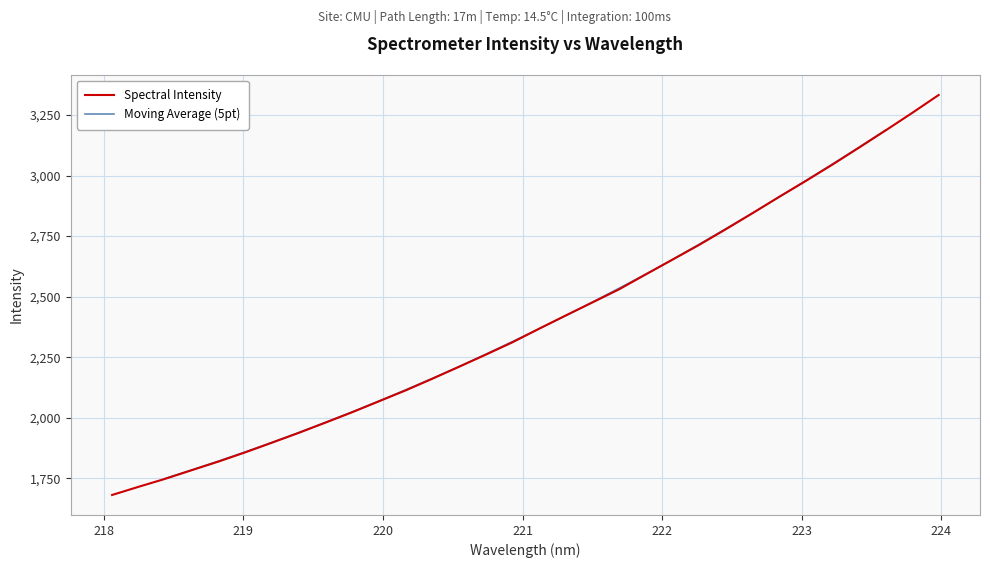

What is the maximum value for Spectral Intensity?

3332.9